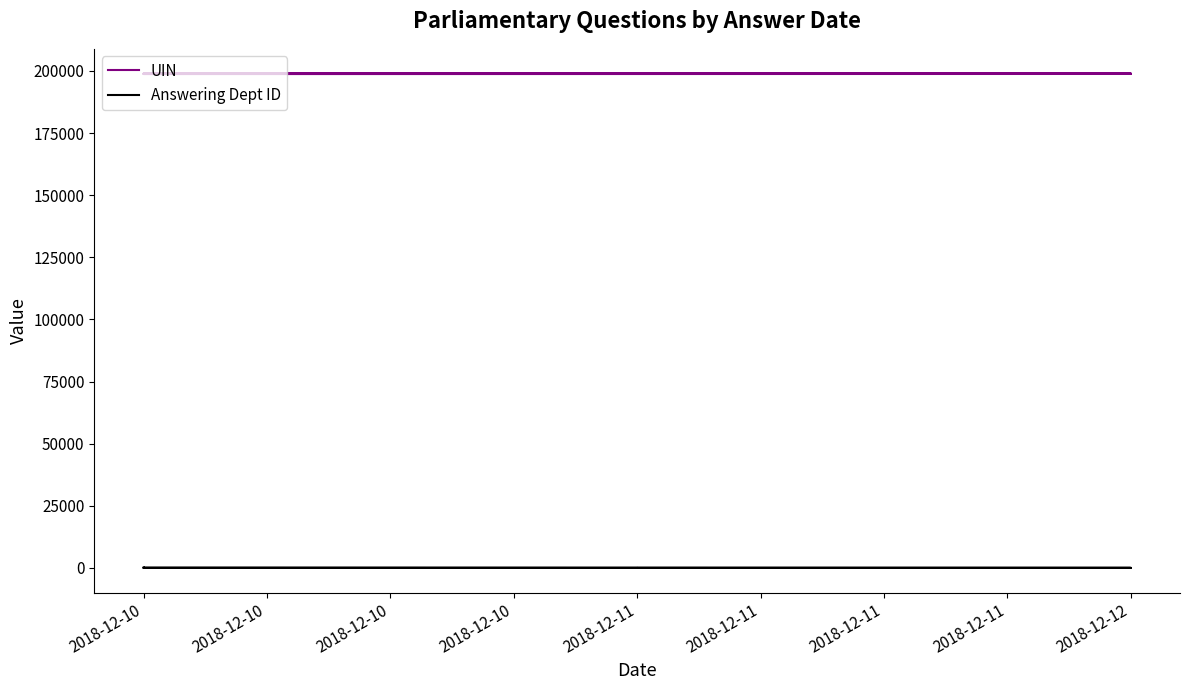

Reading left to right, extract all data points from this chart.

UIN: 198929	198893	198863	198918	198850	198882	198765	198726	198912	198801
Answering Dept ID: 17	17	17	16	14	29	7	17	54	201